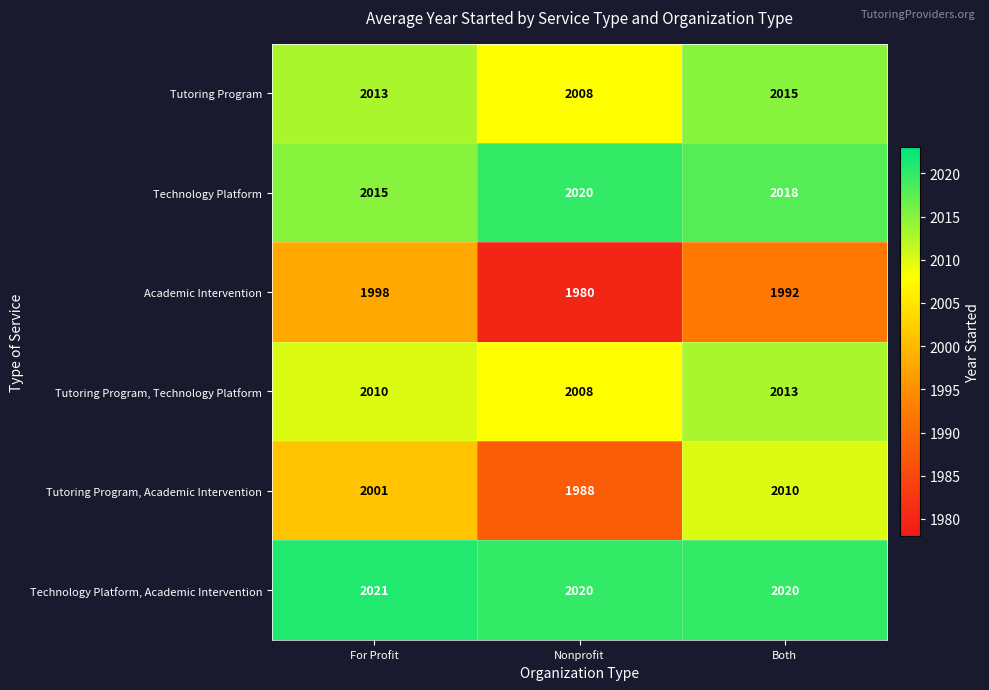

What is the difference between the Academic Intervention values at Nonprofit and Both?

12